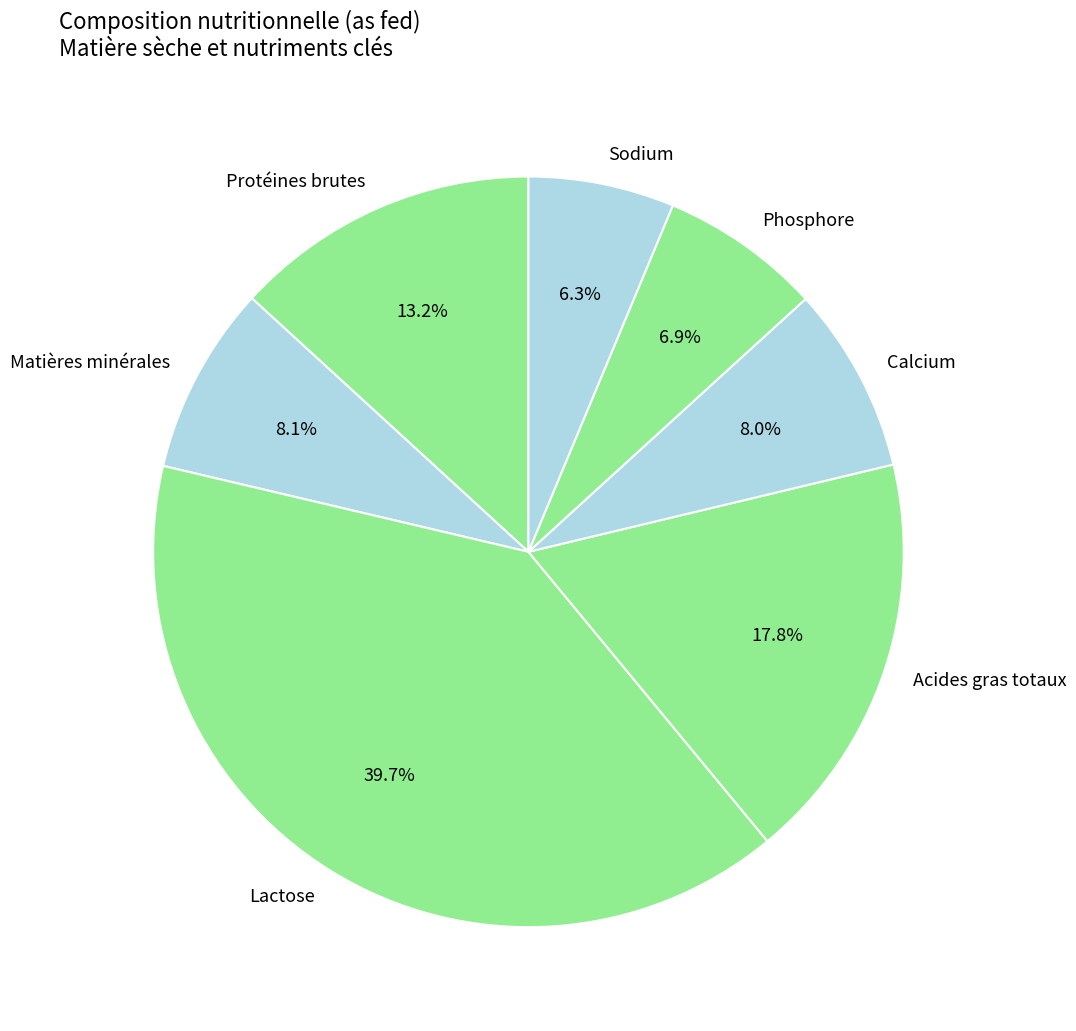

Does any single category account for the majority?

No